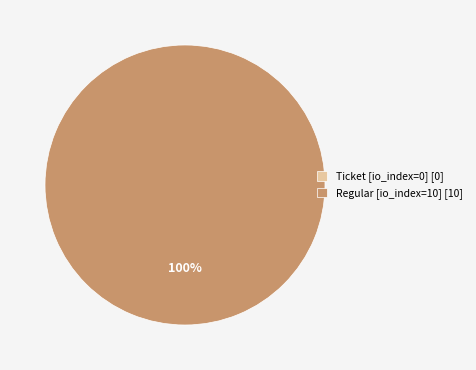

To the nearest percent, what percentage of the pie is Regular (io_index=10)?

100%